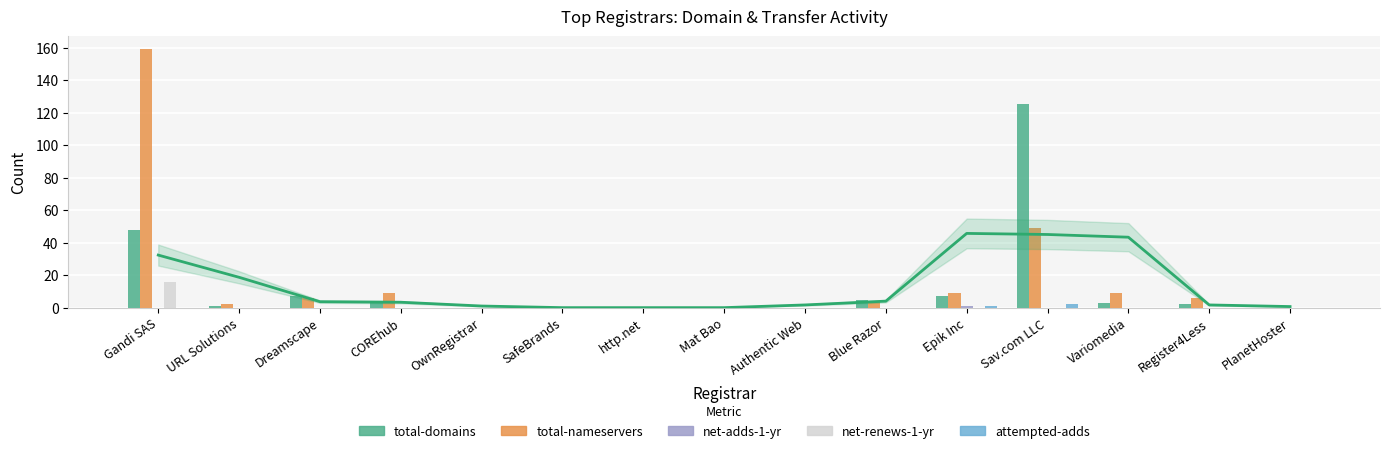

Does the chart contain stacked bars?

No